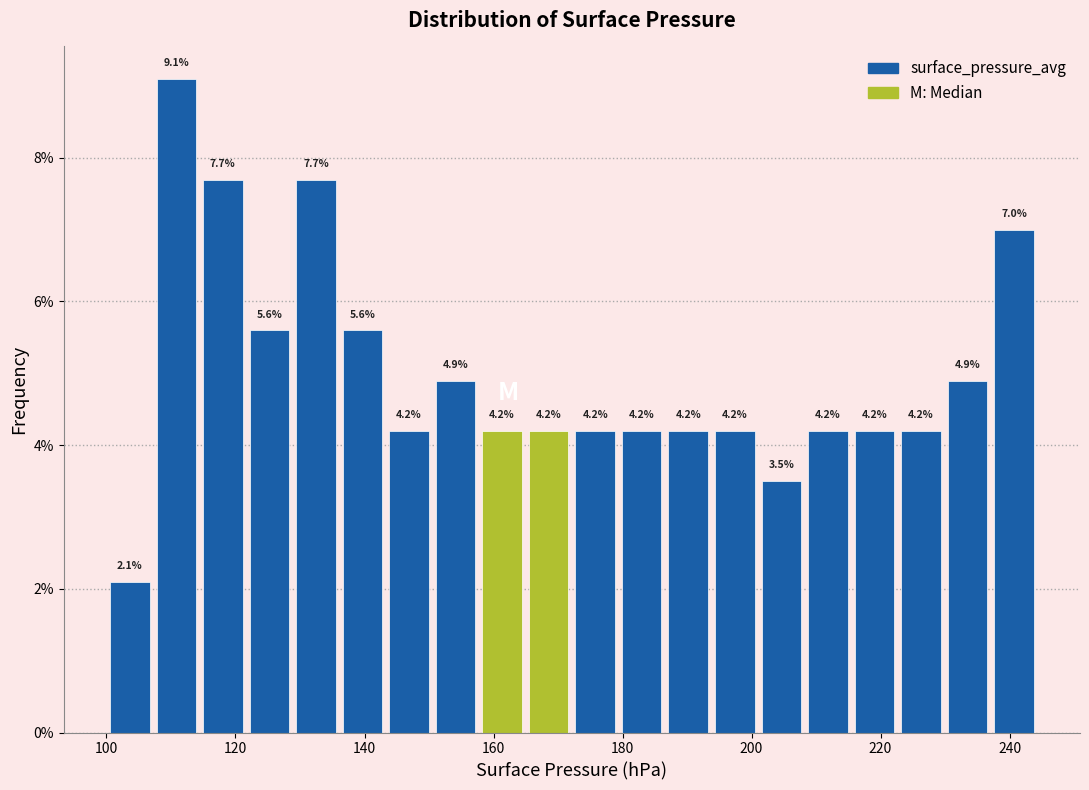

Read against the x-axis, roughly where is the centre of the tallest bar?

110